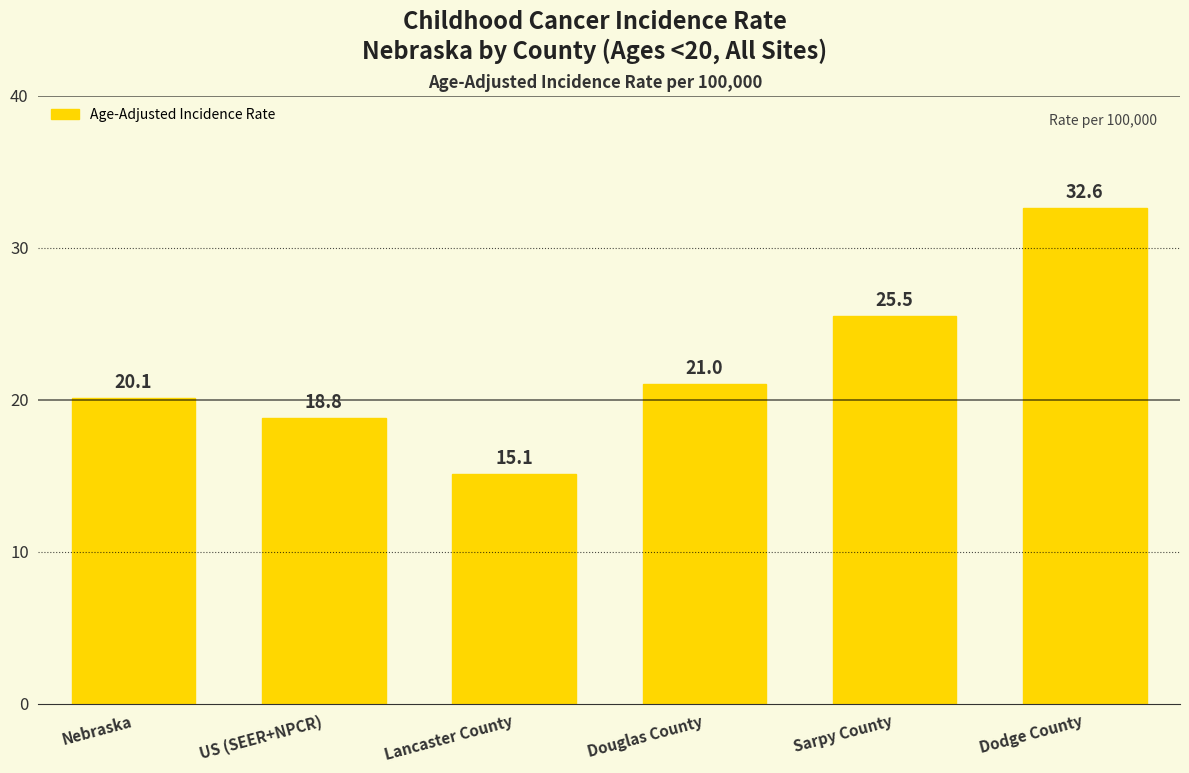

Reading left to right, what are all the values shown in this chart?

20.1	18.8	15.1	21.0	25.5	32.6